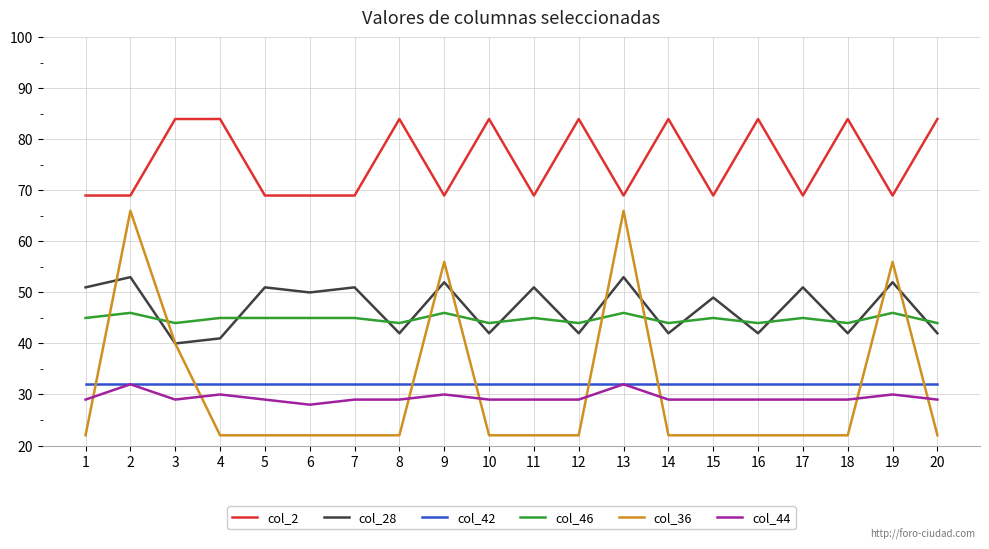

True or false: col_42 and col_46 cross at least once.

False